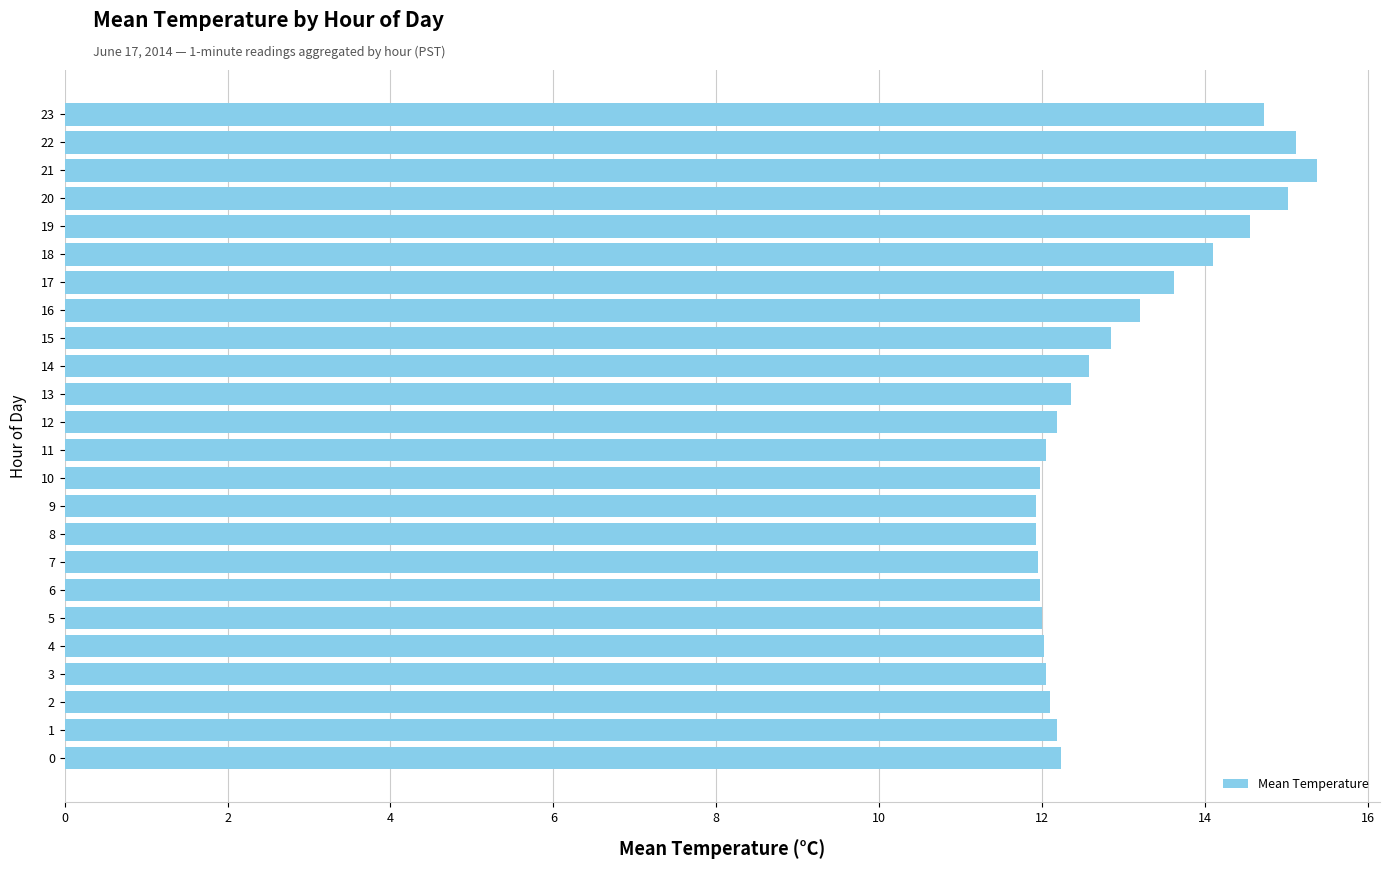

True or false: the data shows 18.7 at 1.

False